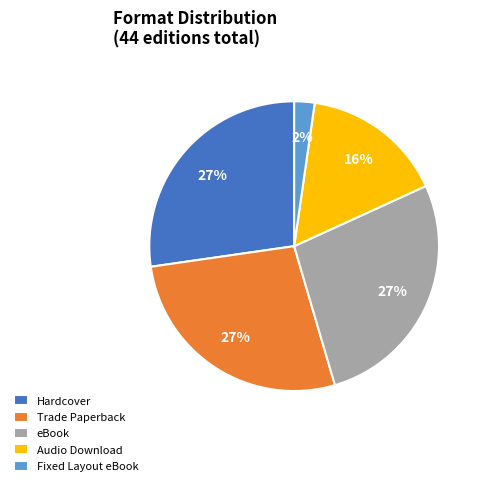

True or false: Hardcover accounts for 32% of the total.

False